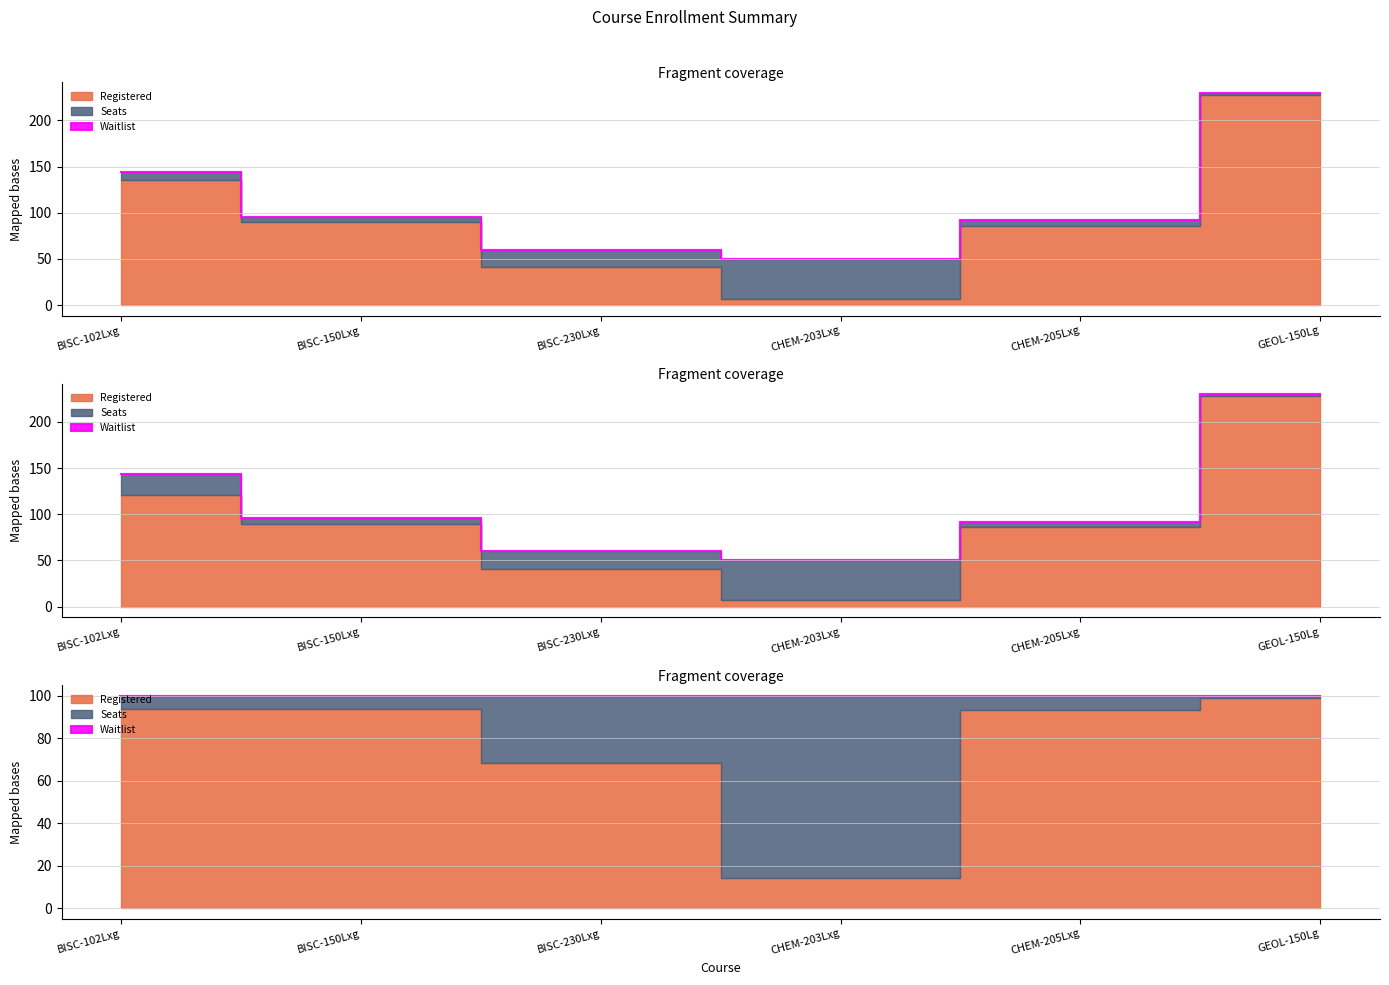

What is the average value of the Registered series?

98